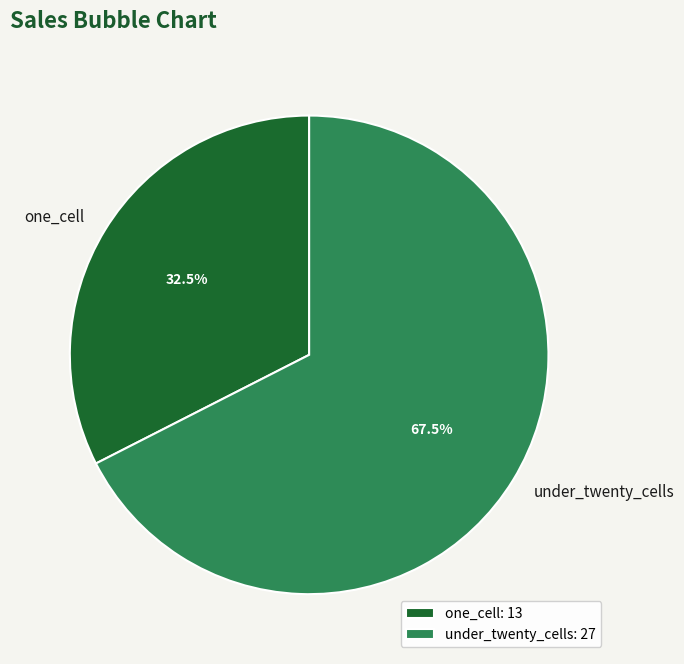

Which category has the smallest portion of the pie?

one_cell